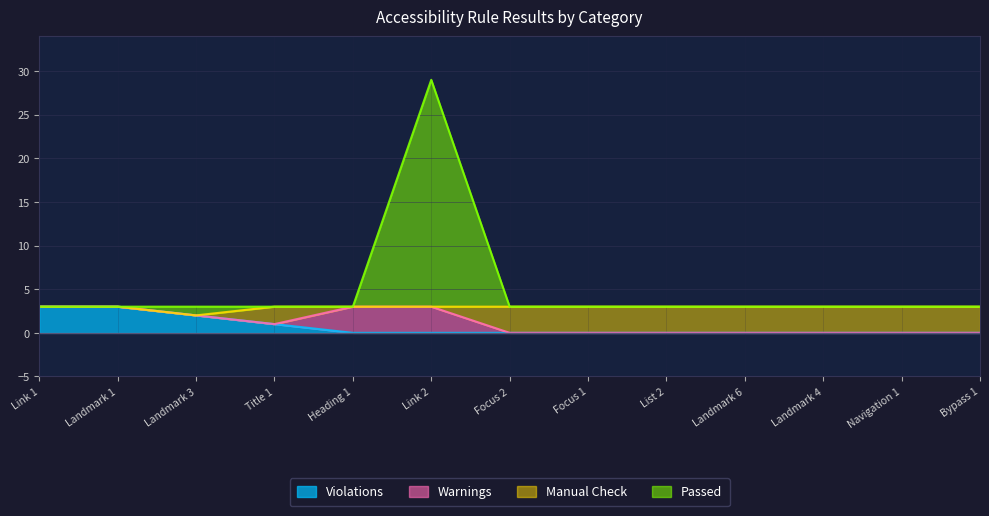

The value of Passed at Heading 1 is 2. True or false?

False